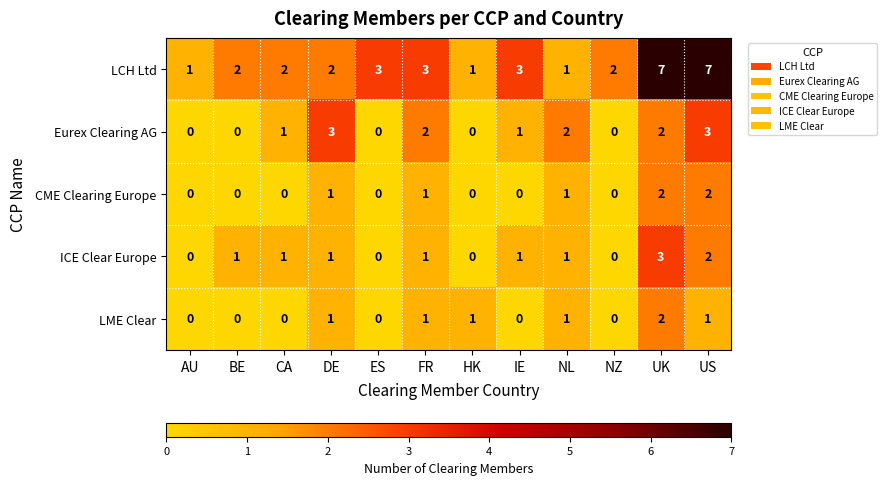

What is the highest value of the ICE Clear Europe series?

3